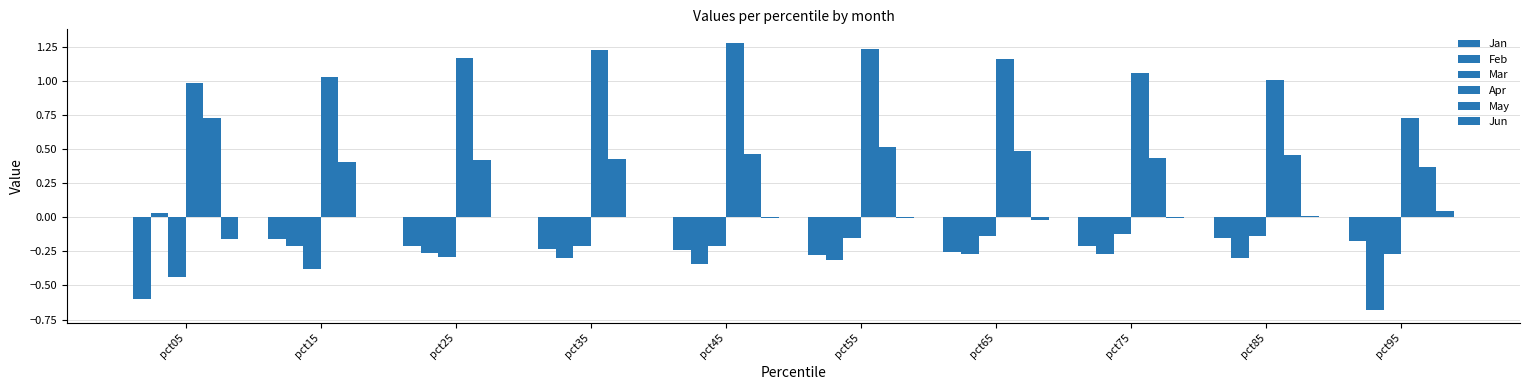

Reading right to left, extract all data points from this chart.

Jan: -0.2	-0.2	-0.2	-0.3	-0.3	-0.2	-0.2	-0.2	-0.2	-0.6
Feb: -0.7	-0.3	-0.3	-0.3	-0.3	-0.3	-0.3	-0.3	-0.2	0.0
Mar: -0.3	-0.1	-0.1	-0.1	-0.2	-0.2	-0.2	-0.3	-0.4	-0.4
Apr: 0.7	1.0	1.1	1.2	1.2	1.3	1.2	1.2	1.0	1.0
May: 0.4	0.5	0.4	0.5	0.5	0.5	0.4	0.4	0.4	0.7
Jun: 0.0	0.0	-0.0	-0.0	-0.0	-0.0	0.0	0.0	0.0	-0.2